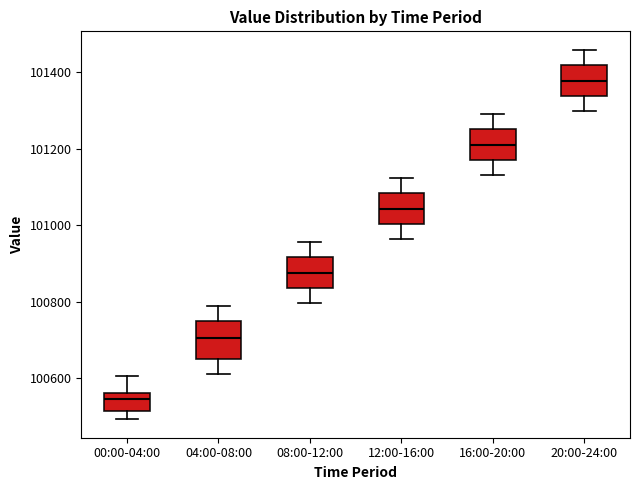

Reading left to right, read every box against the y-axis: the position of its median line, the range the box covers, and the ends of its whiskers. The values are not printed on the chart, so give them approximately, as read against the axis.

00:00-04:00: median 100540, box 100520 to 100560, whiskers 100500 to 100600
04:00-08:00: median 100700, box 100640 to 100740, whiskers 100620 to 100780
08:00-12:00: median 100880, box 100840 to 100920, whiskers 100800 to 100960
12:00-16:00: median 101040, box 101000 to 101080, whiskers 100960 to 101120
16:00-20:00: median 101220, box 101180 to 101260, whiskers 101140 to 101300
20:00-24:00: median 101380, box 101340 to 101420, whiskers 101300 to 101460